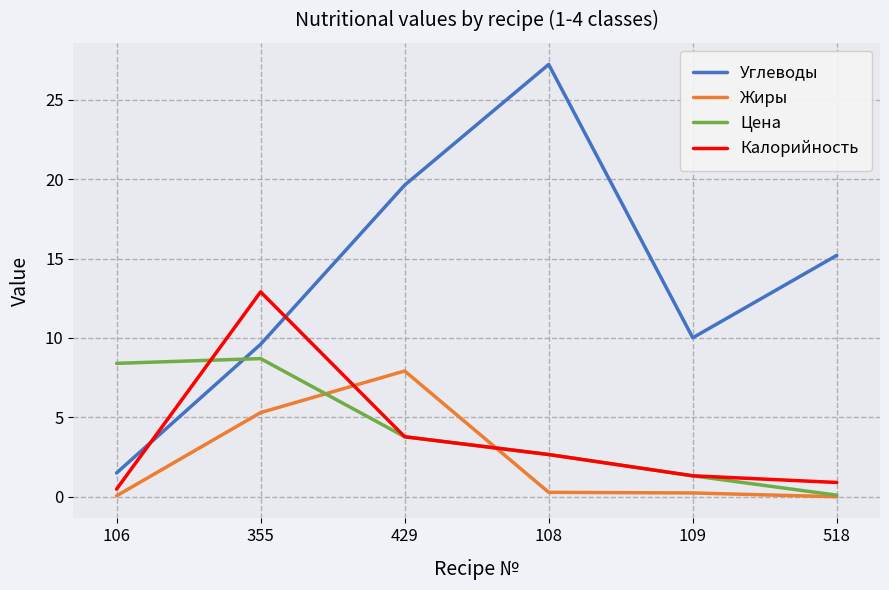

Rank the series at 355 from lowest to highest value.

Жиры, Цена, Углеводы, Калорийность